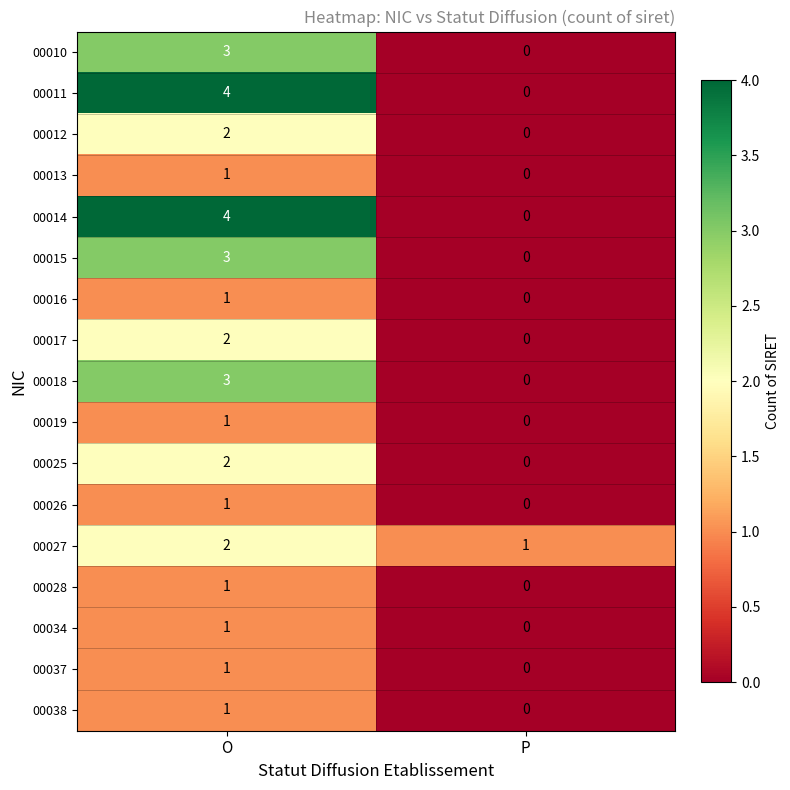

What is the total value across all series at O?

33